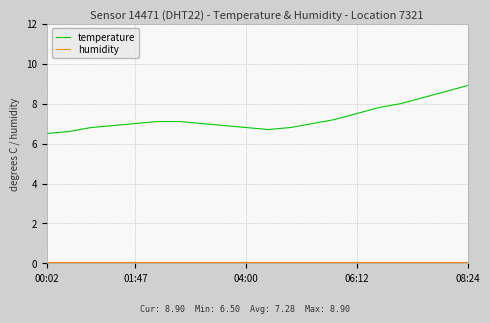

Which series has the largest total across all categories?

temperature